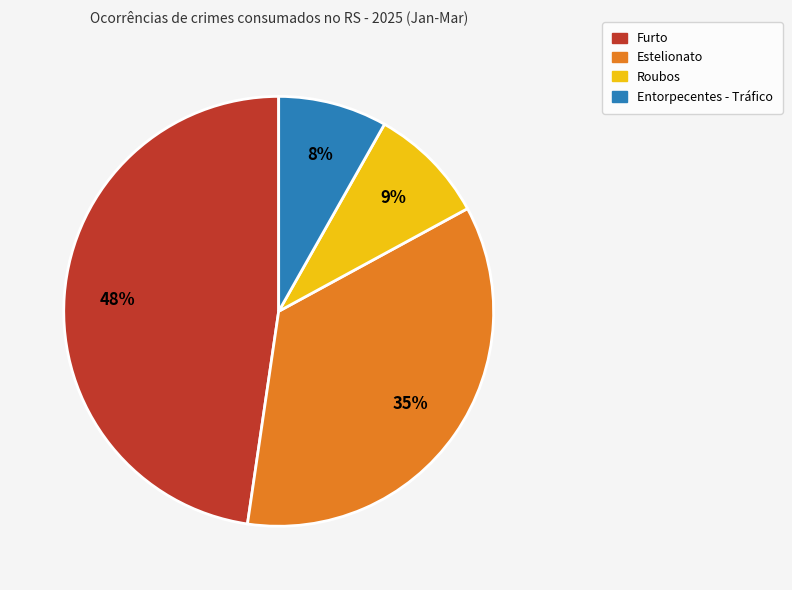

Is there a majority slice in this chart?

No